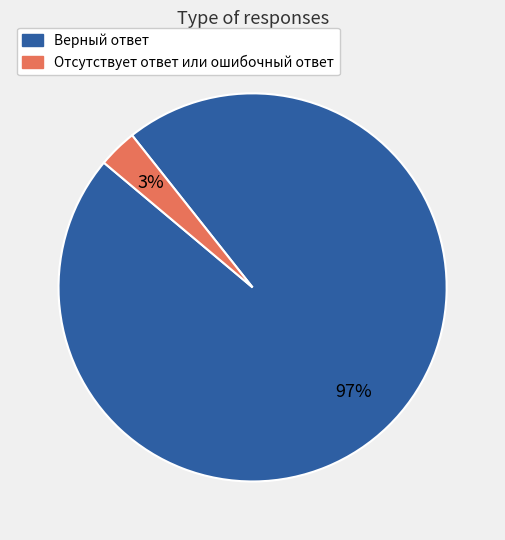

Which category has the smallest portion of the pie?

Отсутствует ответ или ошибочный ответ